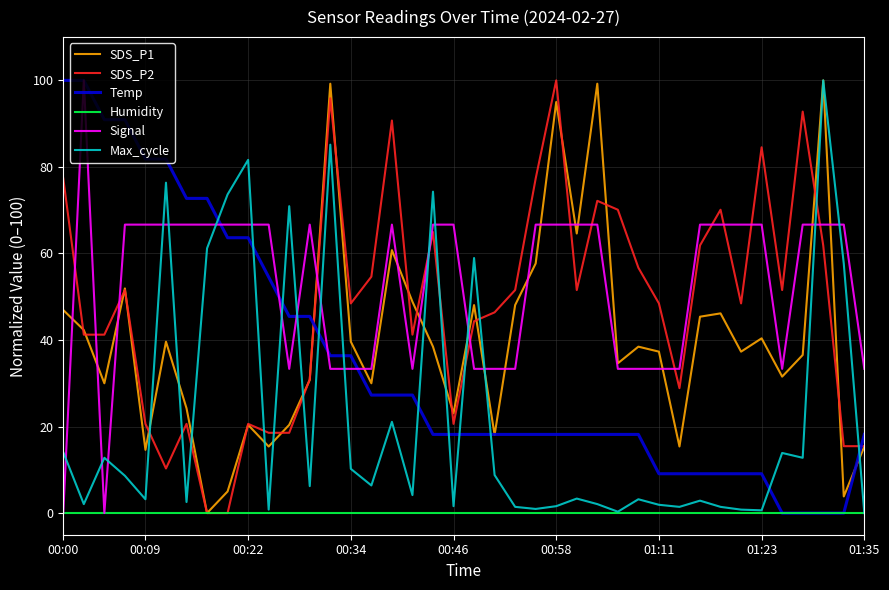

What is the maximum value shown in the chart?

100.0